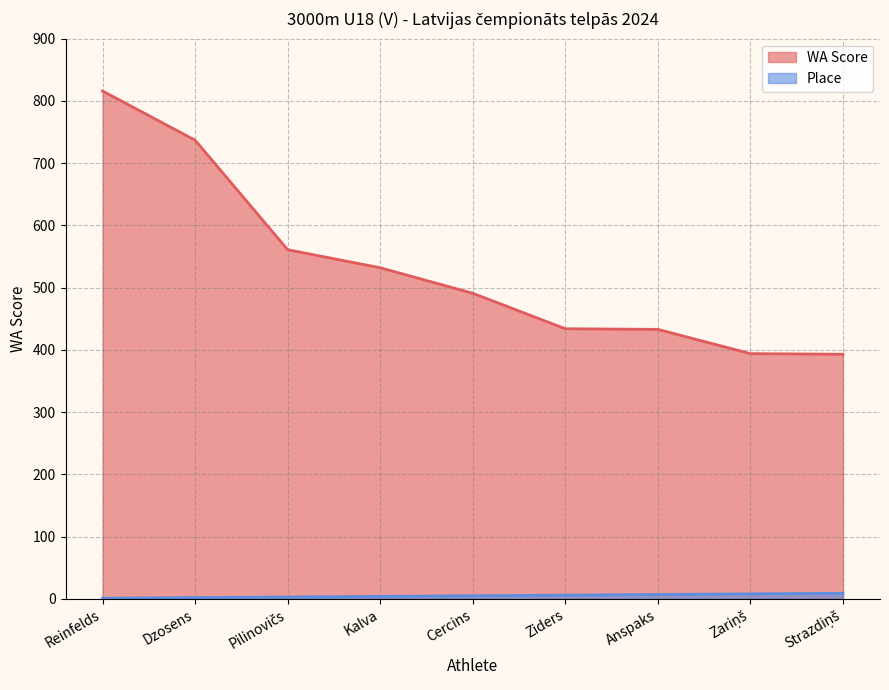

What is the spread (max minus min) of values at Dzosens?

735